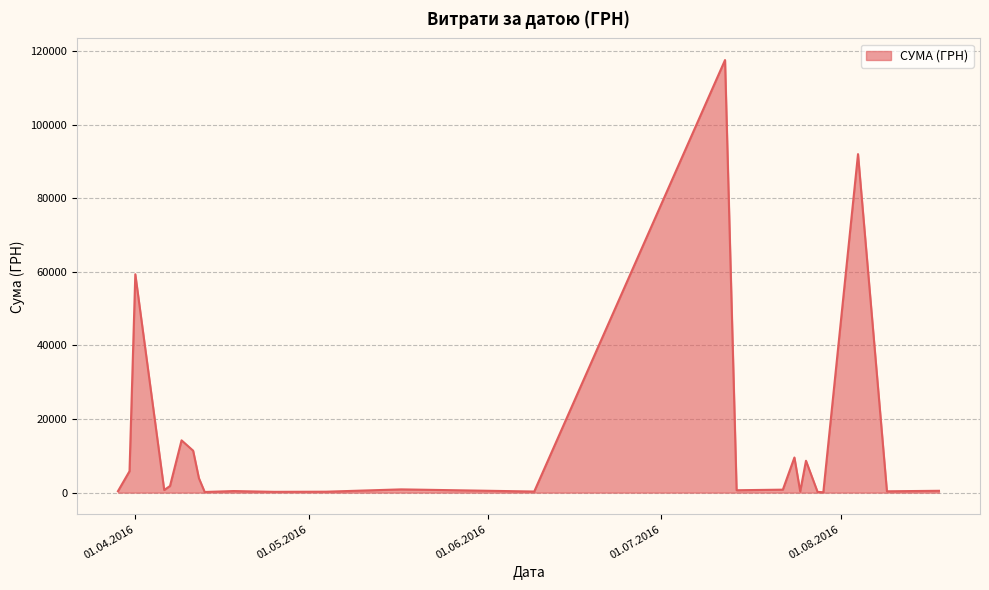

What is the greatest value displayed?

117568.8